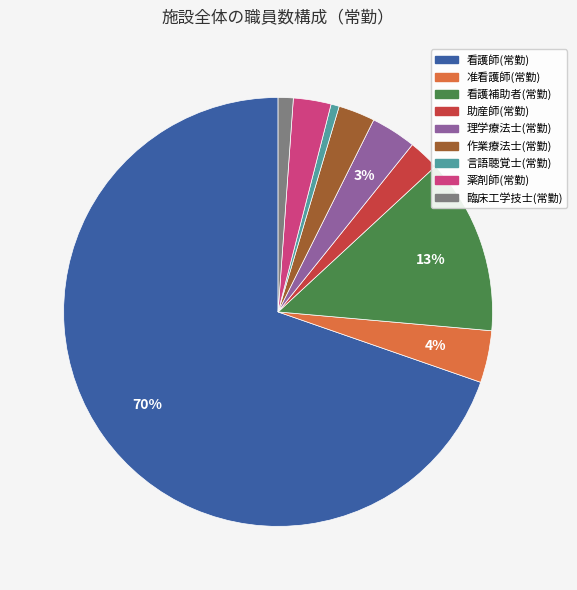

True or false: 薬剤師(常勤) accounts for 18% of the total.

False